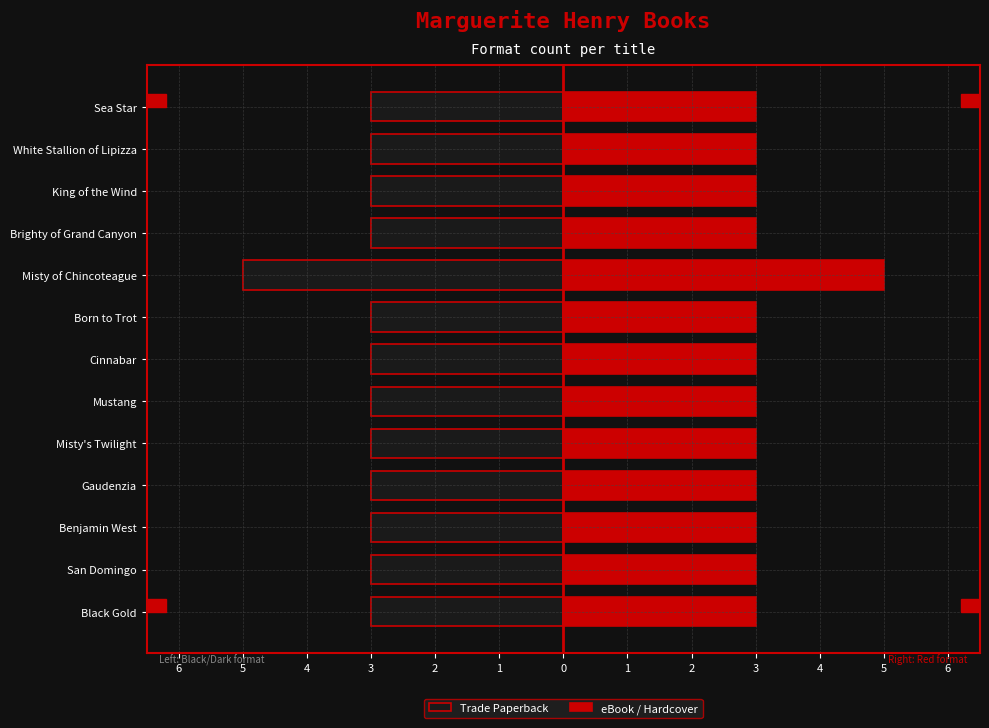

Which series has the largest total across all categories?

eBook / Hardcover